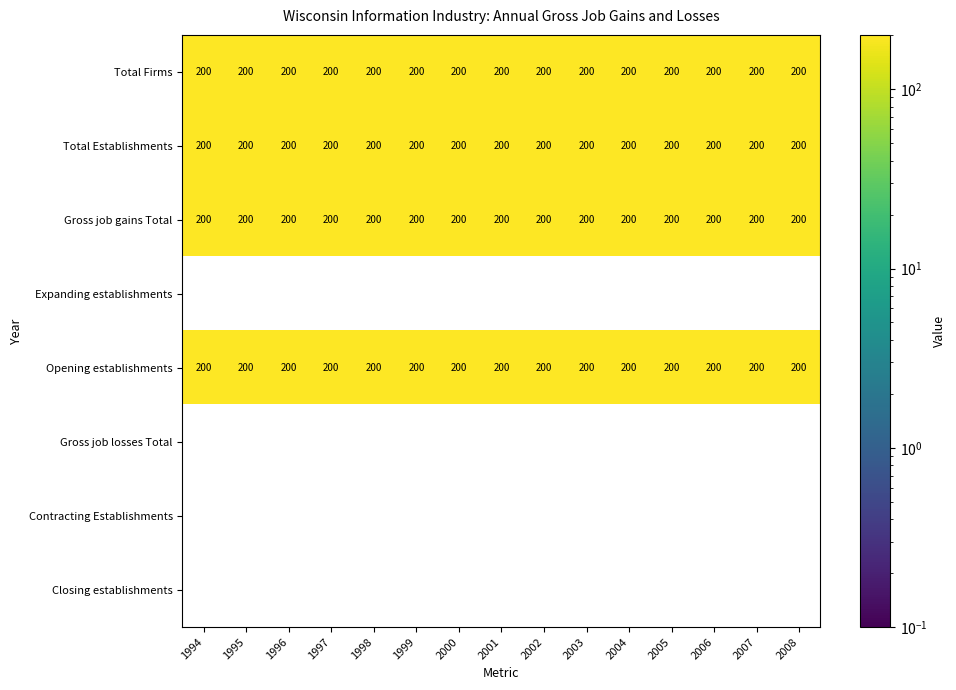

What is the lowest value of the Total Firms series?

200